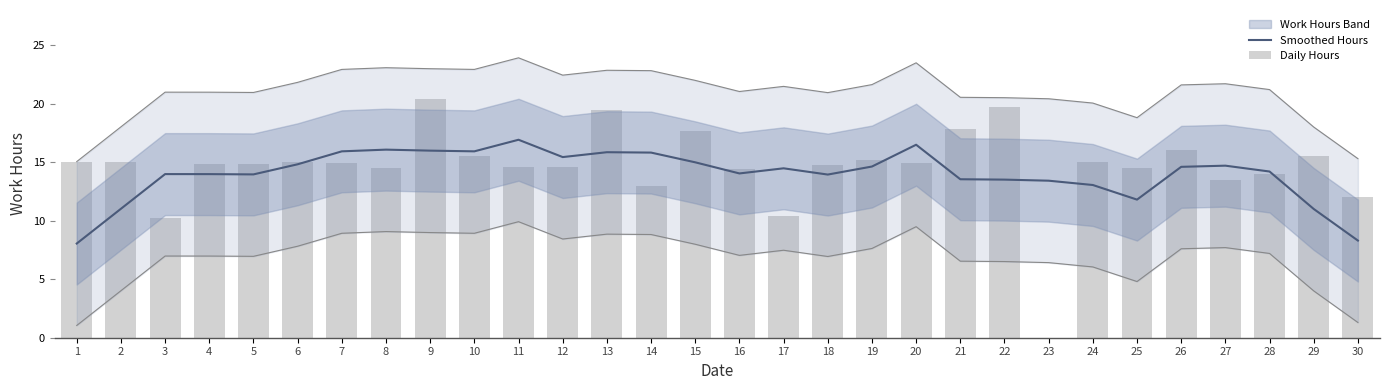

How many values in Daily Hours are above zero?

29